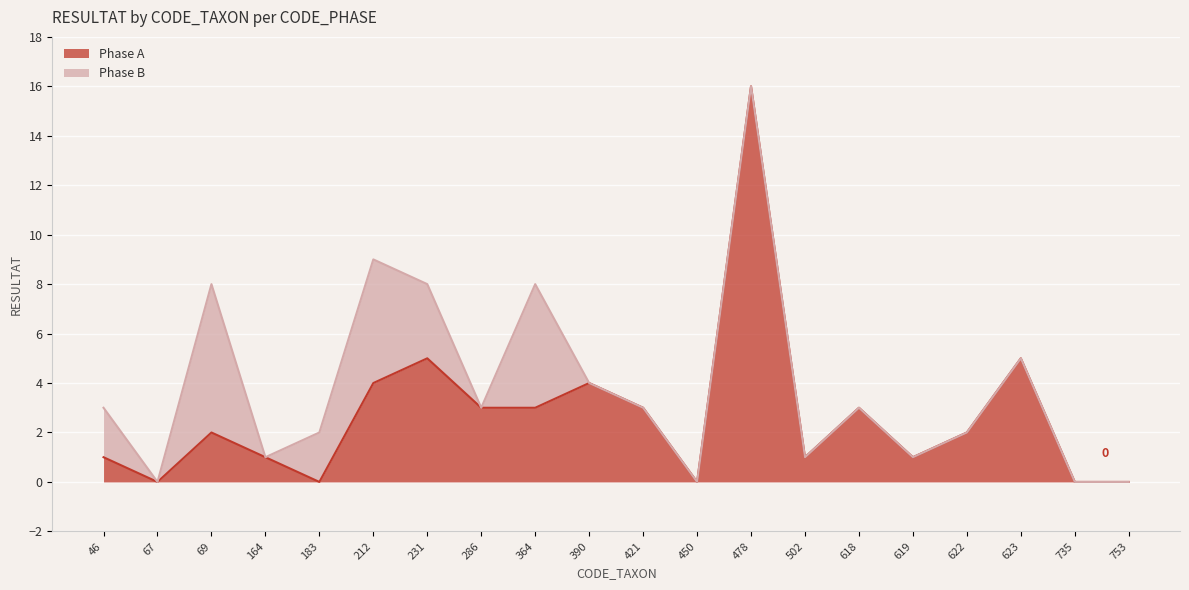

Rank the categories by value from highest to lowest.

478, 231, 623, 212, 390, 286, 364, 421, 618, 69, 622, 46, 164, 502, 619, 67, 183, 450, 735, 753